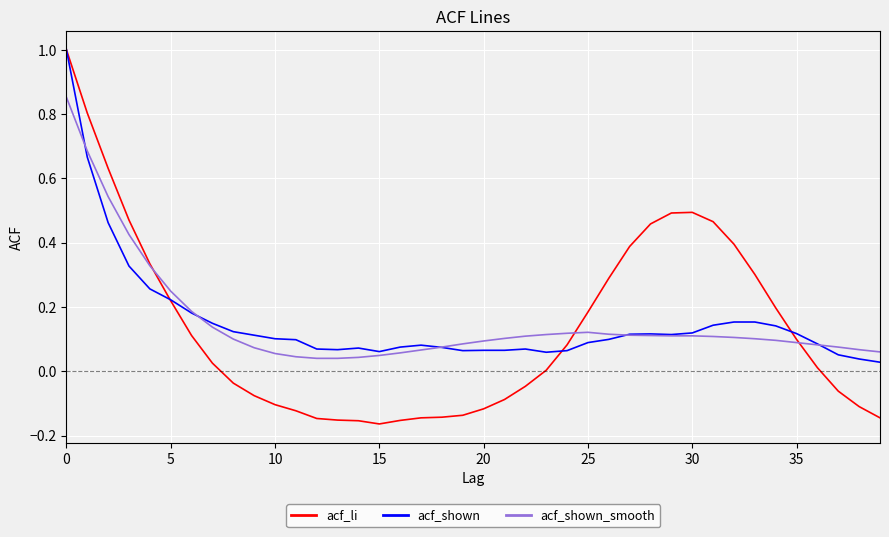

In acf_li, how many points are lower than both neighbors (excluding endpoints)?

1